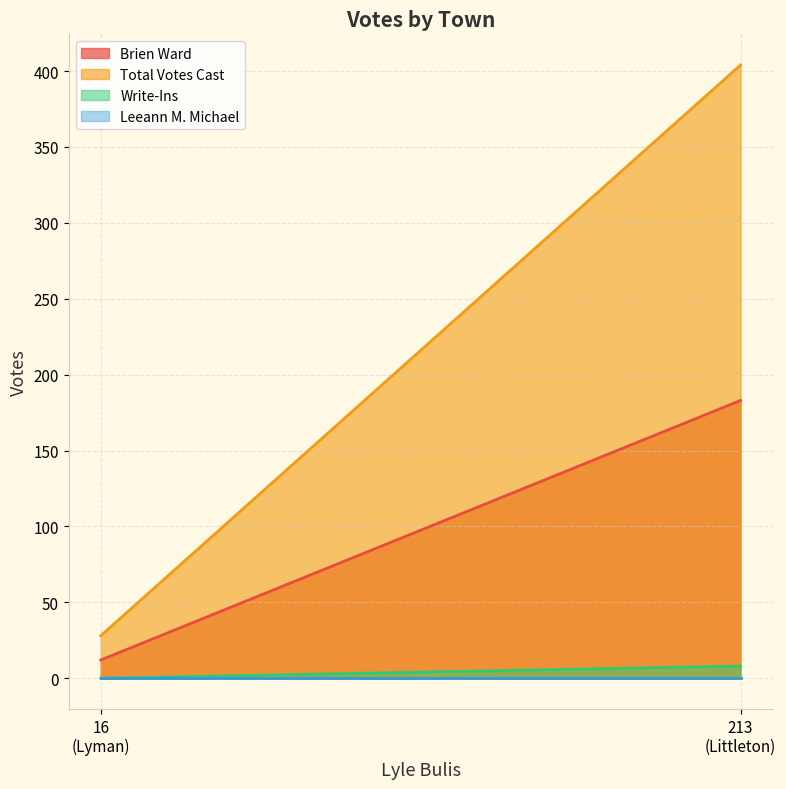

Read the Total Votes Cast value at Lyman.

28